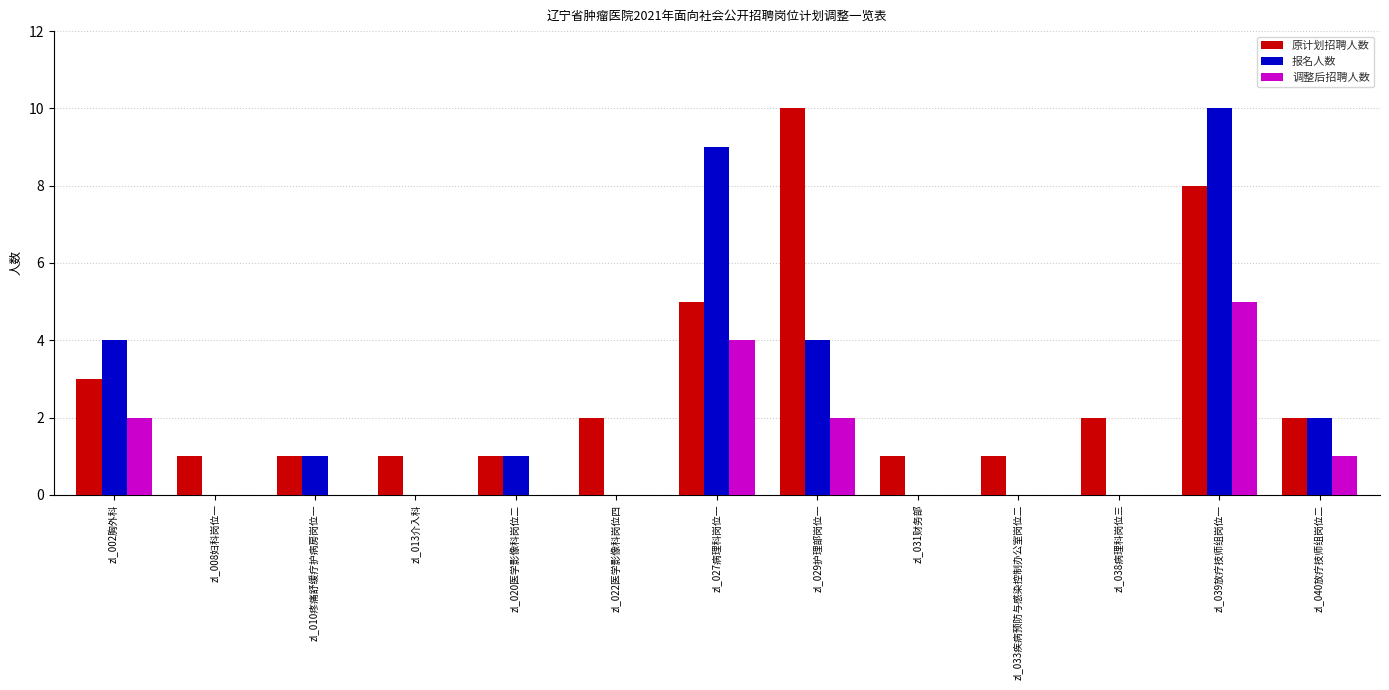

True or false: 原计划招聘人数 has a value of 1 at zl_010疼痛舒缓疗护病房岗位一.

True